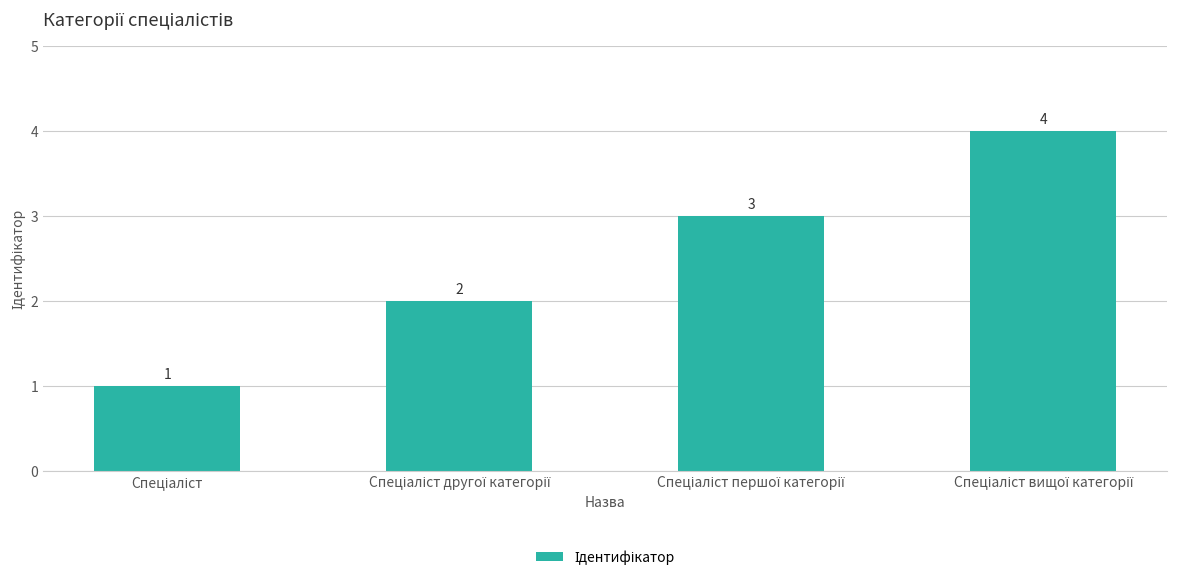

What is the difference between the maximum and minimum values?

3